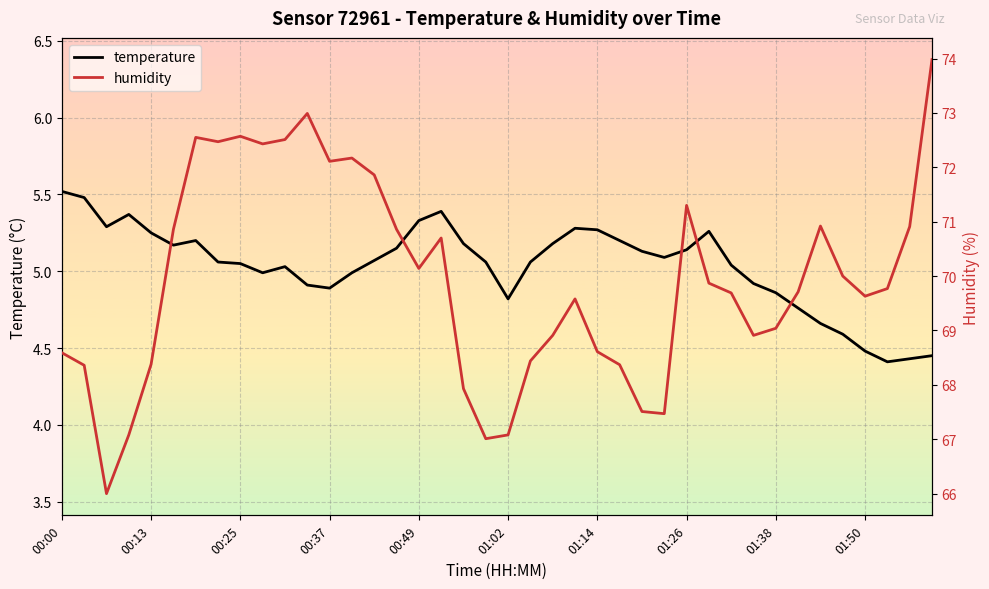

Is the value of temperature at 22 greater than the value of humidity at 00:00?

No